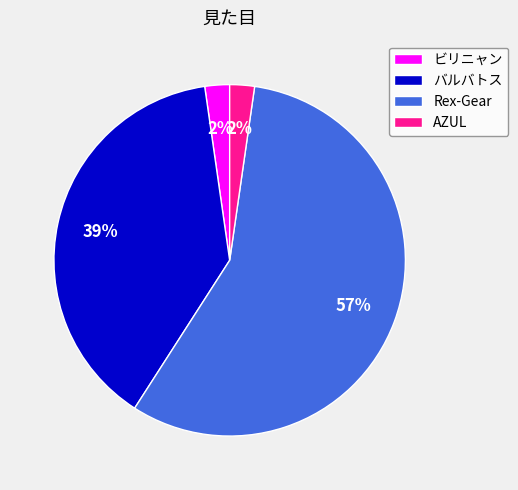

How many segments does this pie chart have?

4